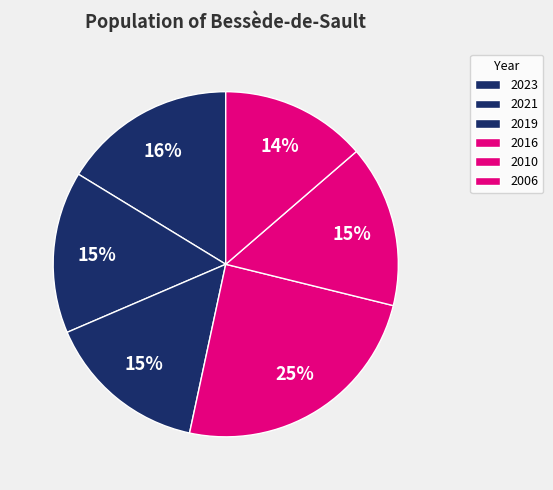

Is 2019 the majority of the pie?

No